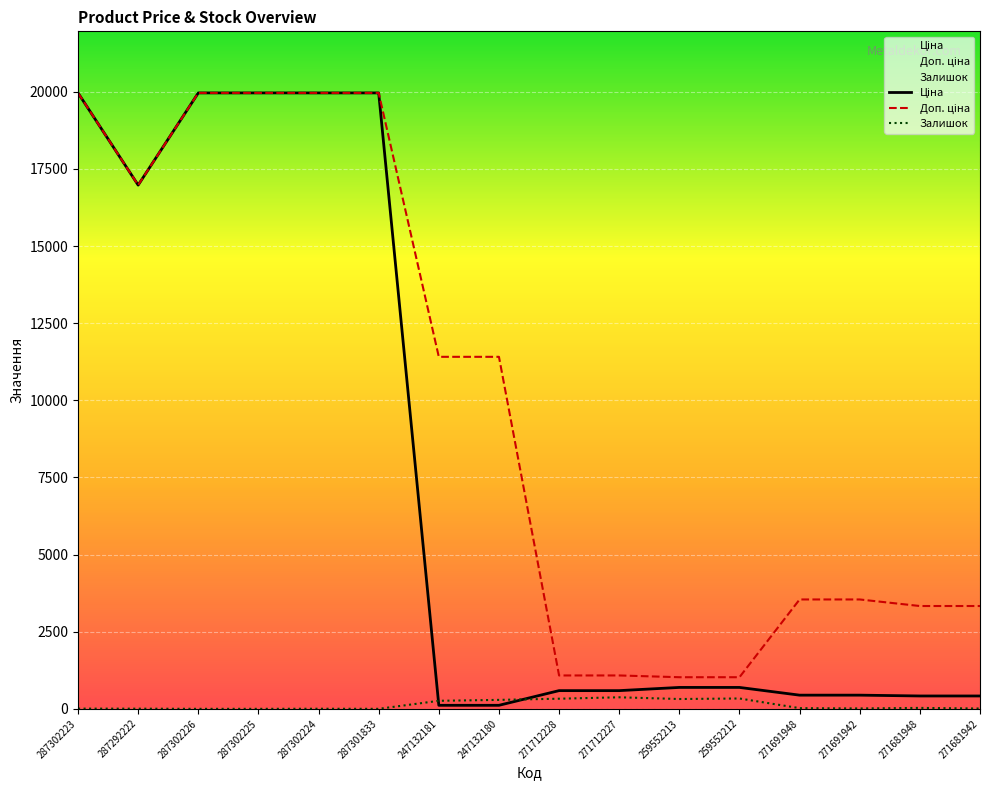

What is the difference between the second highest and second lowest values in the Ціна series?

19850.1